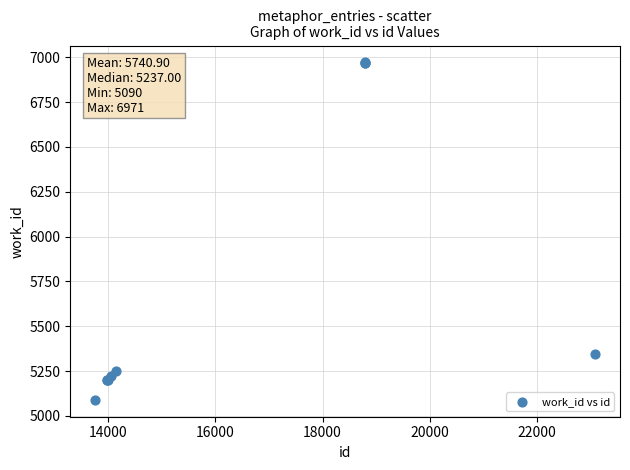

What Y value in the scatter plot is closest to 6030?

5343